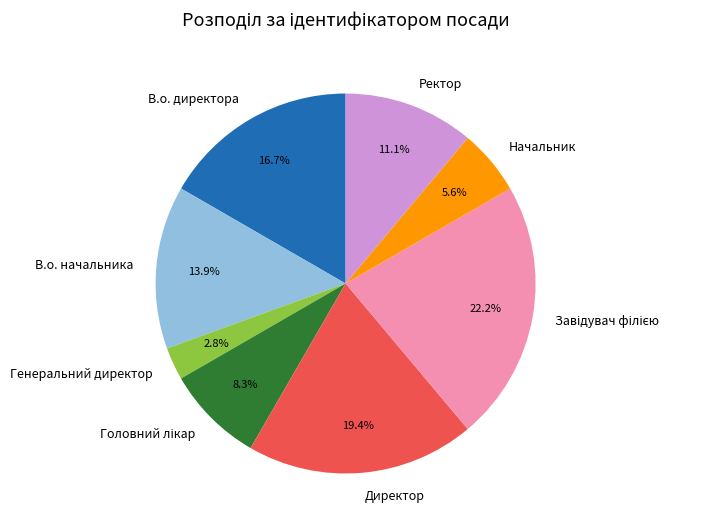

How many slices are in this pie chart?

8